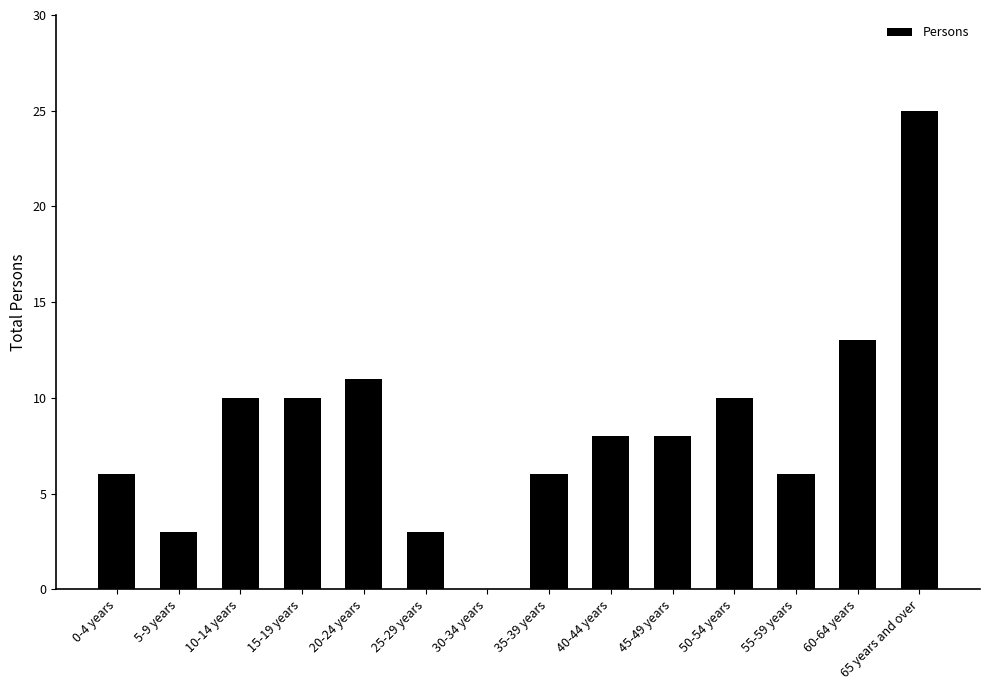

Reading left to right, what are all the values shown in this chart?

6	3	10	10	11	3	0	6	8	8	10	6	13	25